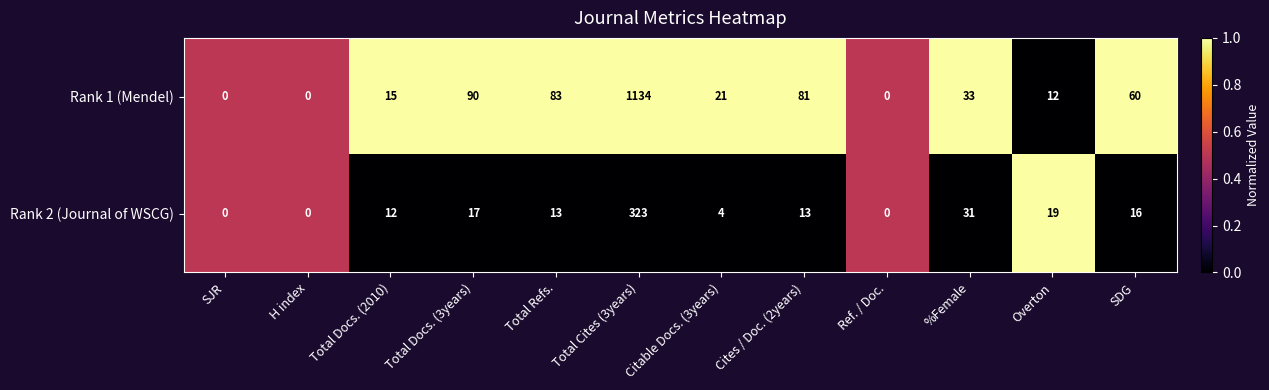

At which category is the sum across all series the highest?

Total Cites (3years)